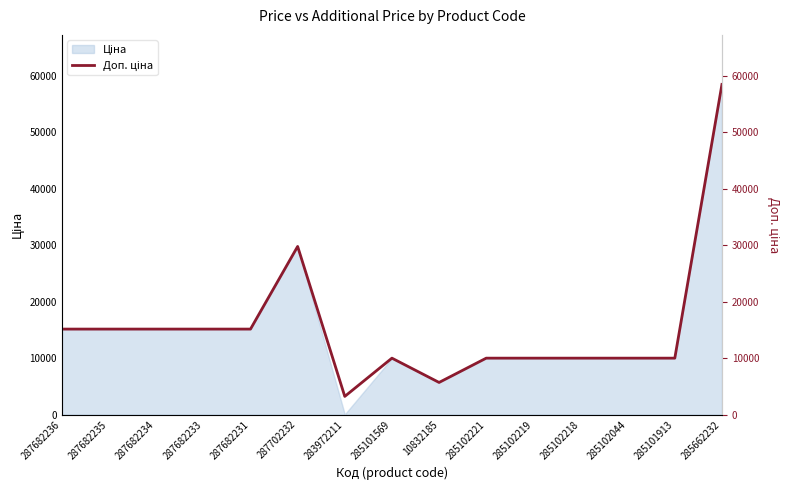

Reading left to right, extract all data points from this chart.

15120.0	15120.0	15120.0	15120.0	15120.0	29747.2	3205.0	9975.0	5673.8	9975.0	9975.0	9975.0	9975.0	9975.0	58426.5